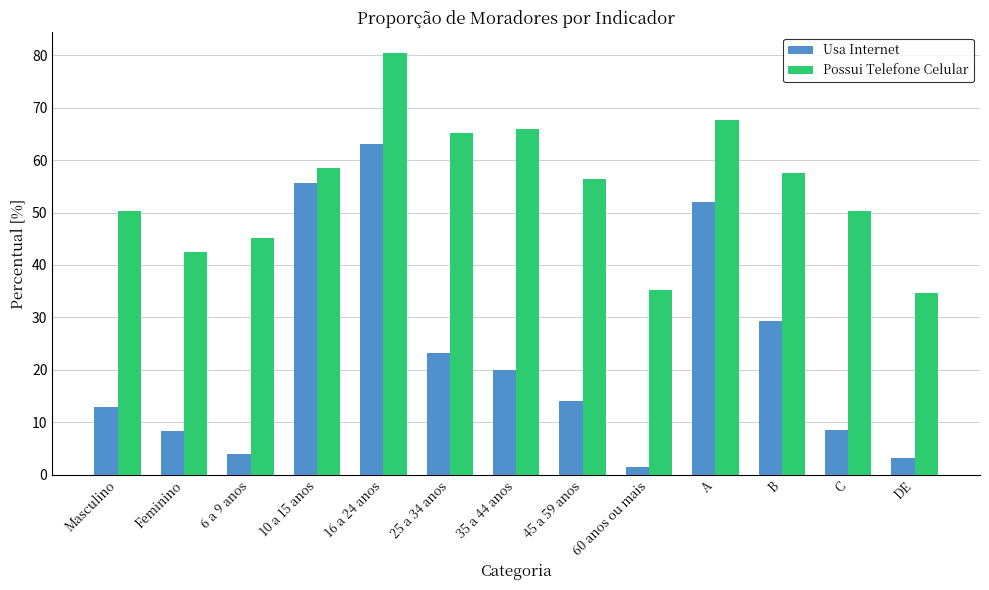

What is the sum of all Possui Telefone Celular values?

709.5